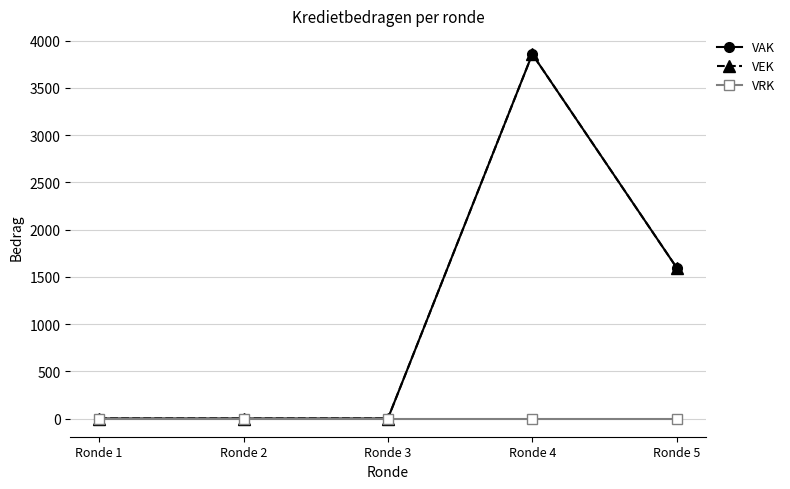

Is the value of VEK at Ronde 4 greater than the value of VRK at Ronde 2?

Yes